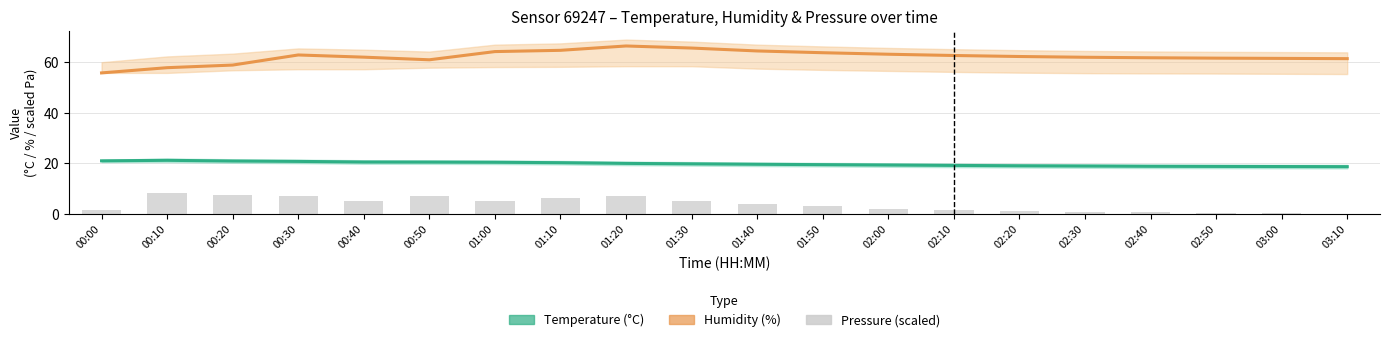

True or false: Temperature (°C) has a value of 5.1 at 02:20.

False